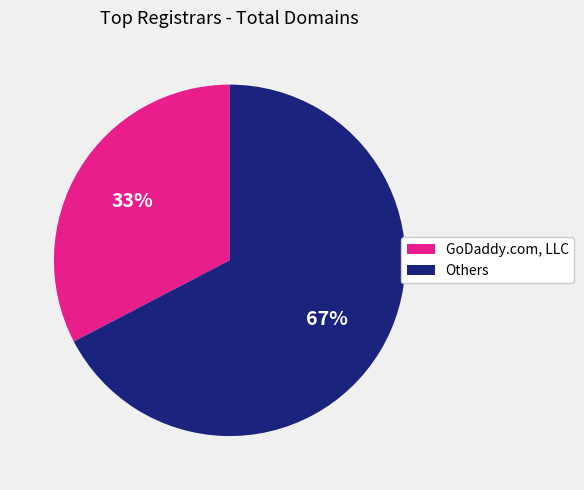

To the nearest percent, what is the combined percentage of GoDaddy.com, LLC and Others?

100%